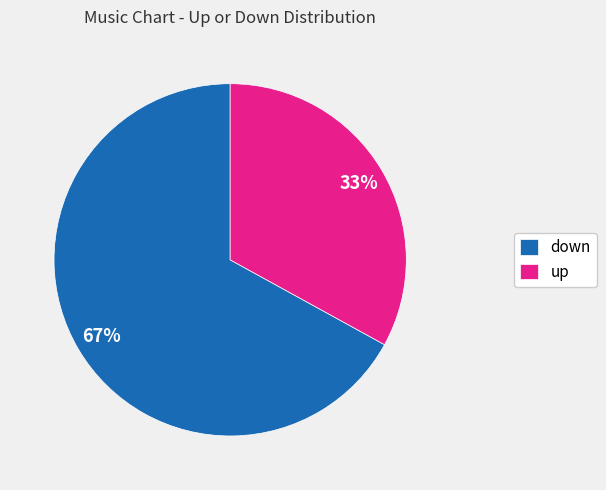

To the nearest percent, what percentage of the pie is down?

67%